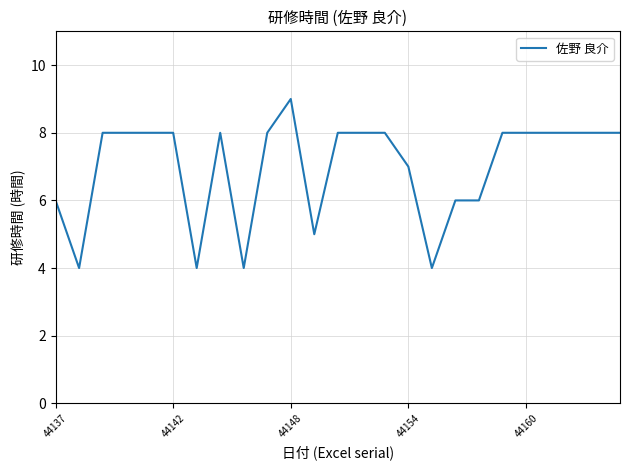

What is the smallest value displayed?

4